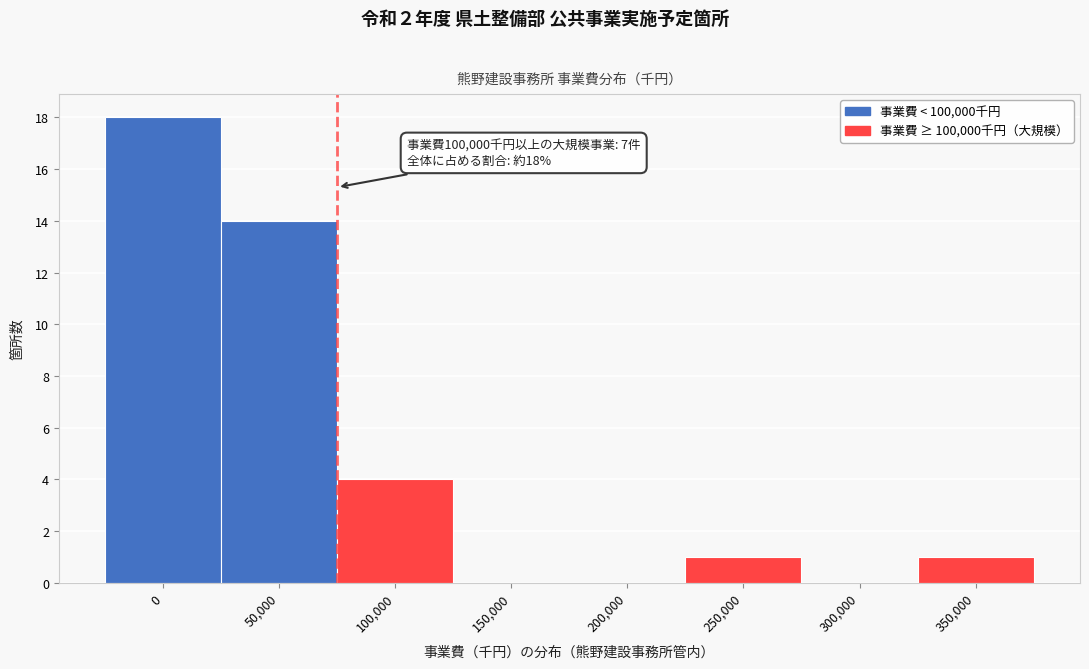

Reading left to right, list all the values displayed in this chart.

0=18	50,000=14	100,000=4	150,000=0	200,000=0	250,000=1	300,000=0	350,000=1